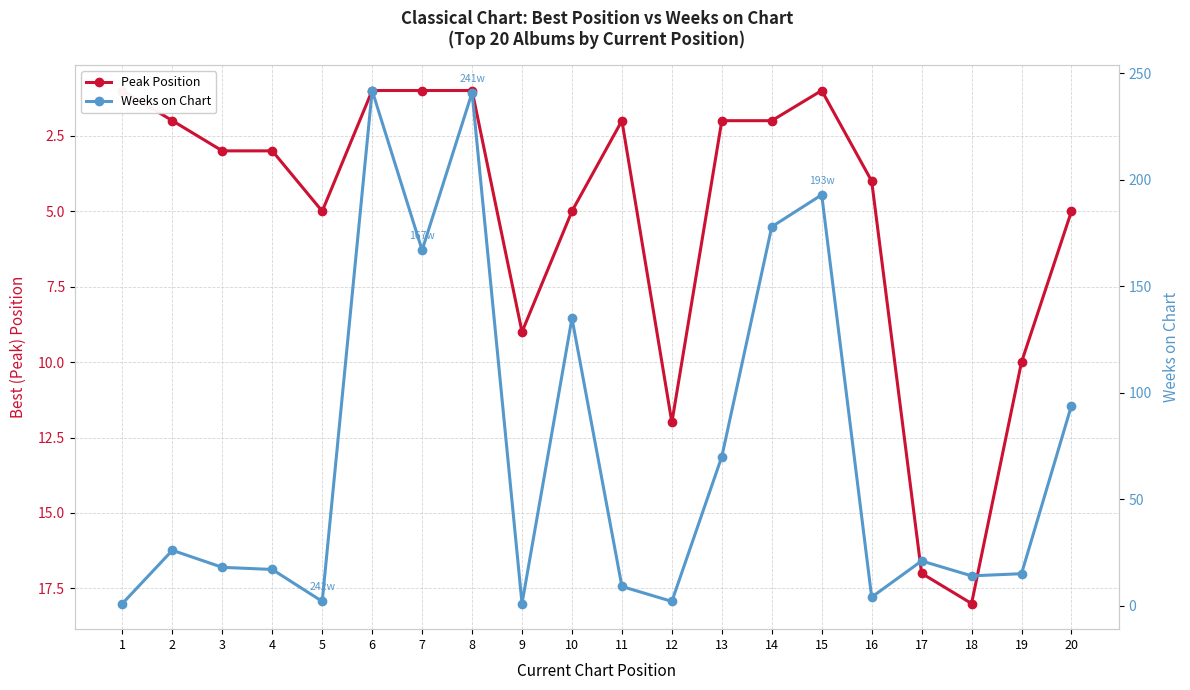

At how many categories does at least one series exceed 125?

6